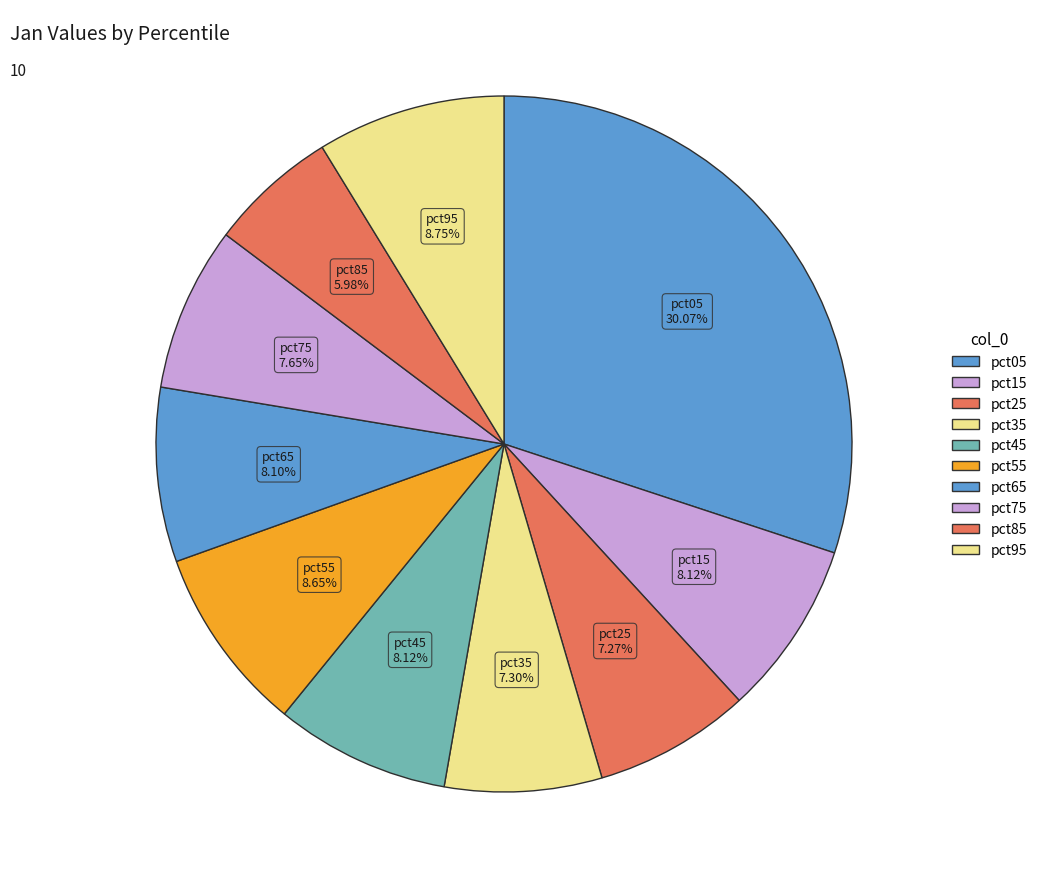

How much of the chart is everything except pct95?

91.2%